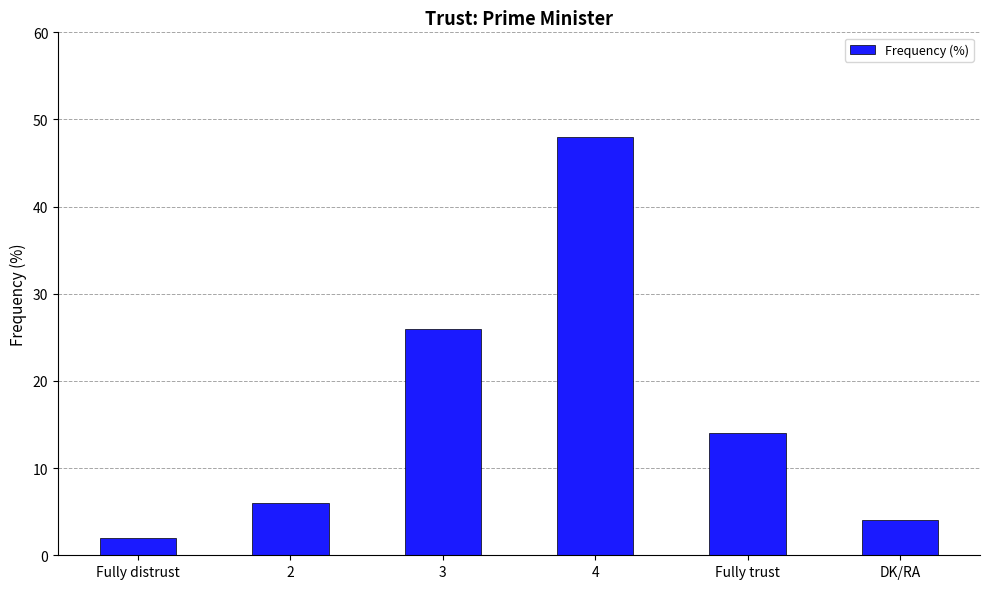

What is the change in value from Fully distrust to Fully trust?

+12